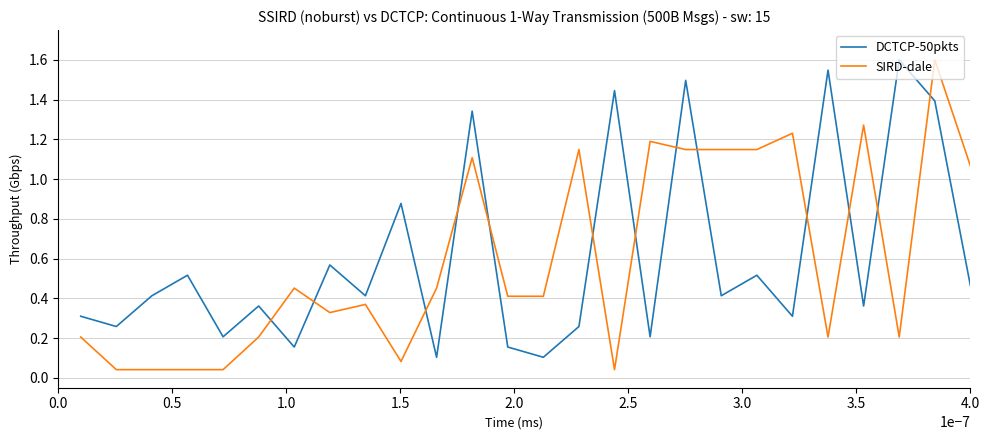

What is the maximum value shown in the chart?

1.6